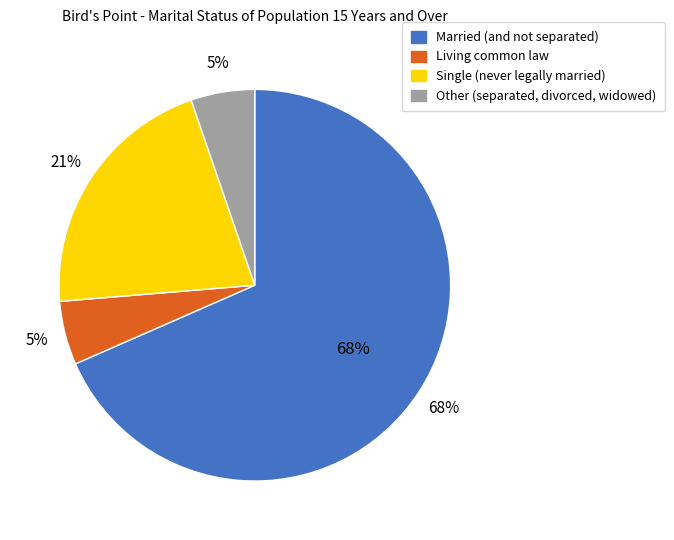

Is it true that Single (never legally married) is 21% of the pie?

True